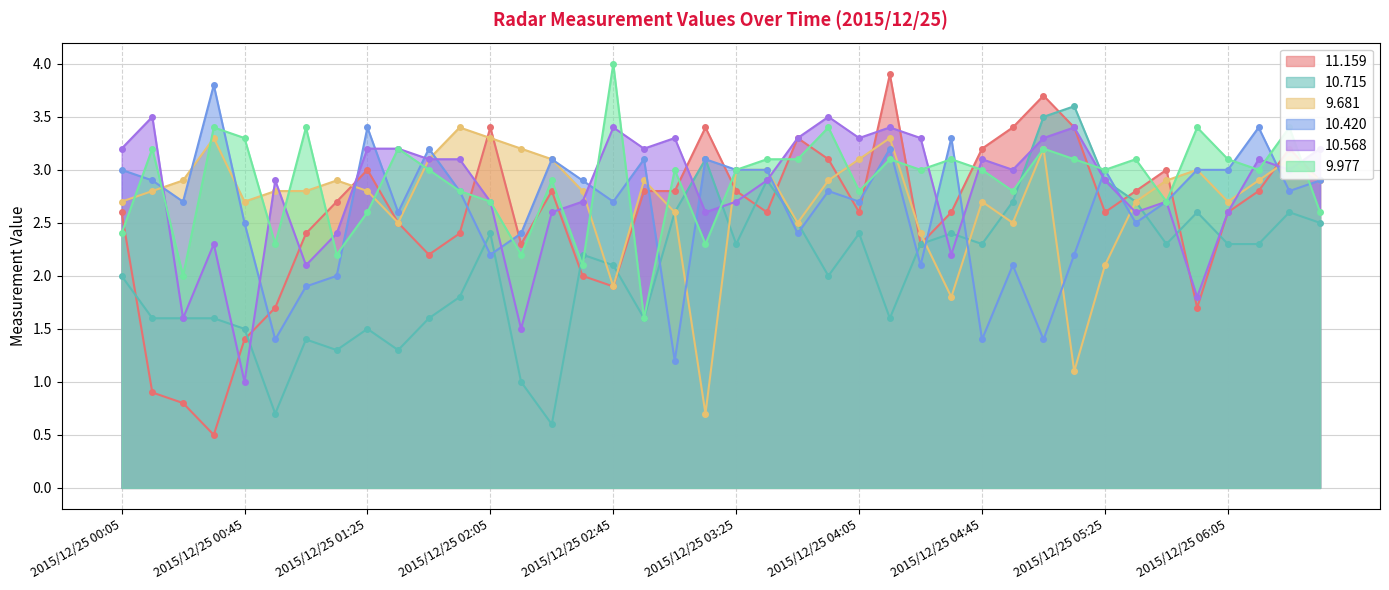

Is the value of 11.159 at 2015/12/25 01:15 greater than the value of 10.420 at 2015/12/25 03:25?

No